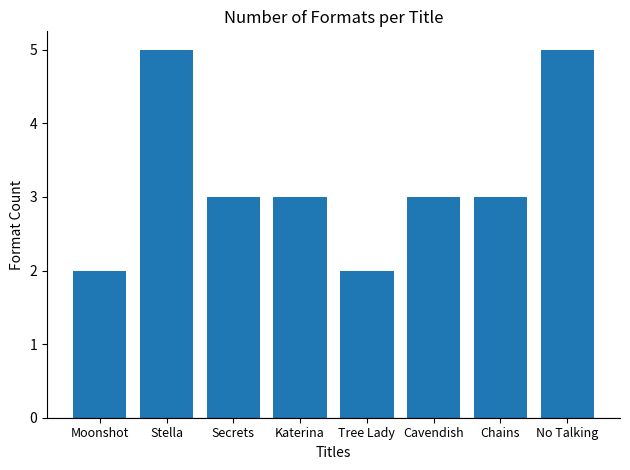

True or false: the data shows 9 at No Talking.

False